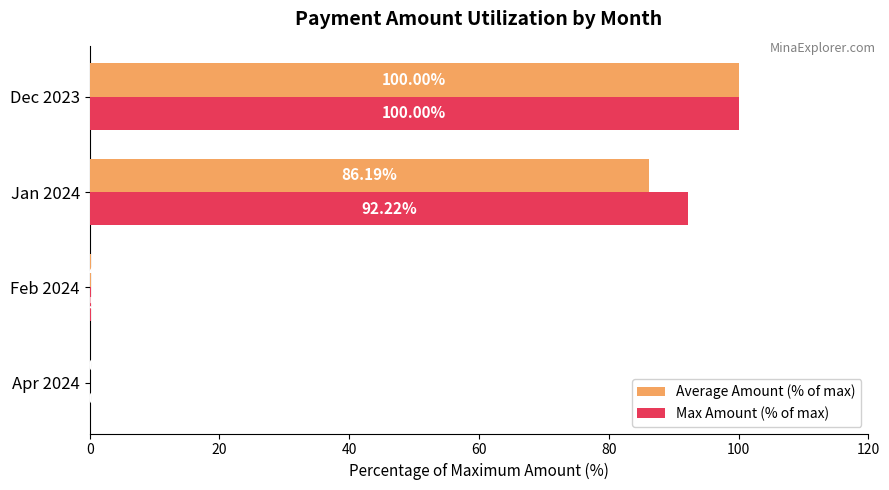

What is the total value across all series at Dec 2023?

200.0